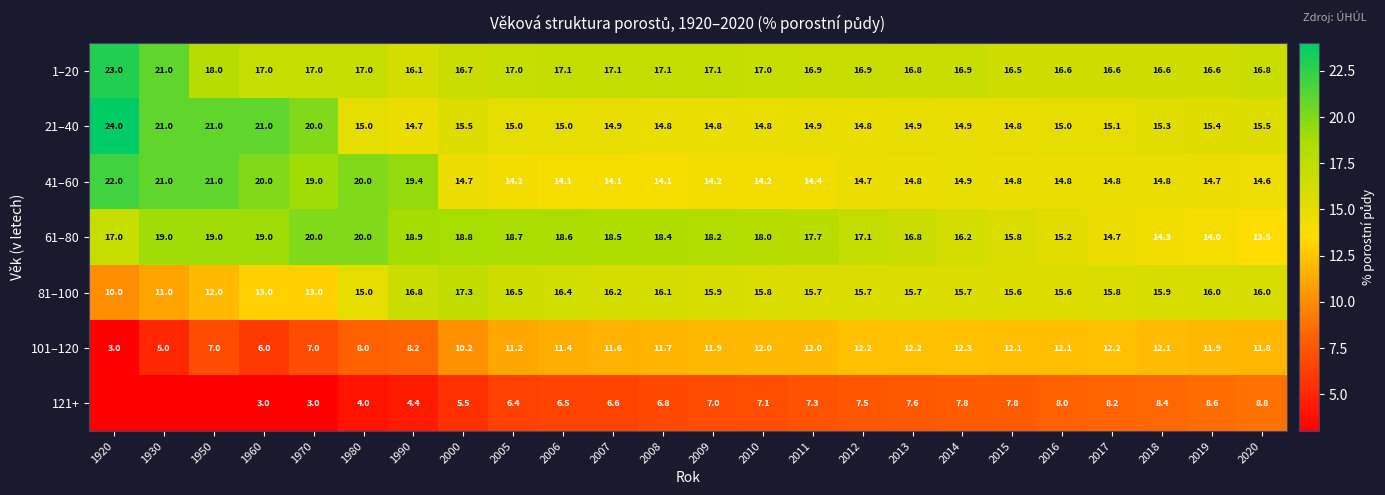

What is the average value of the 41–60 series?

16.2